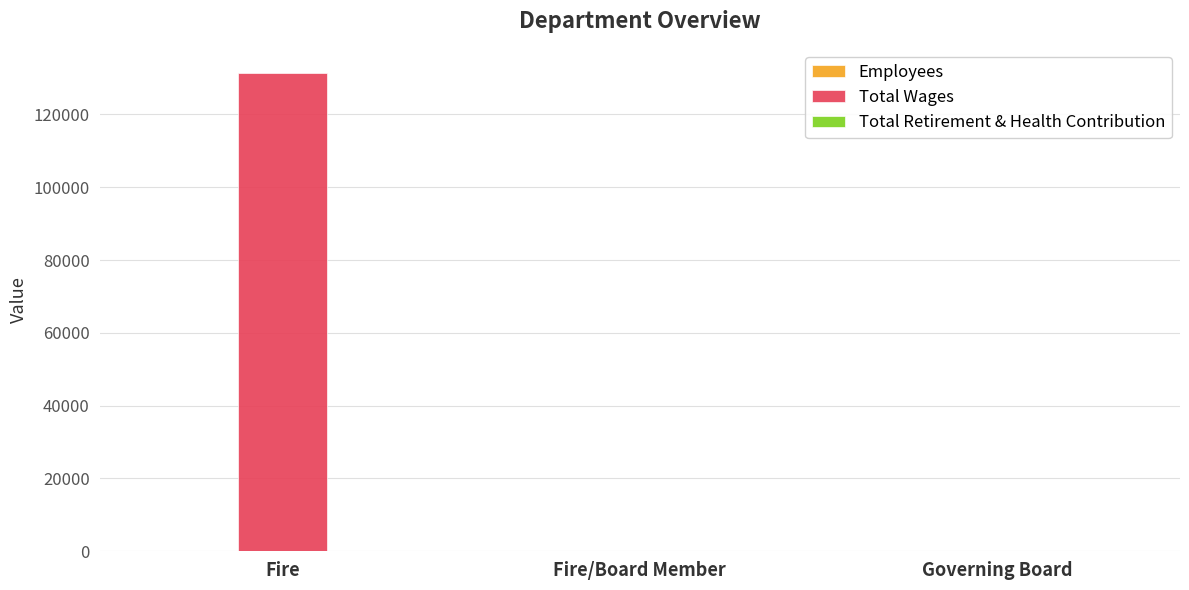

At which category does the chart reach its peak across all series?

Fire